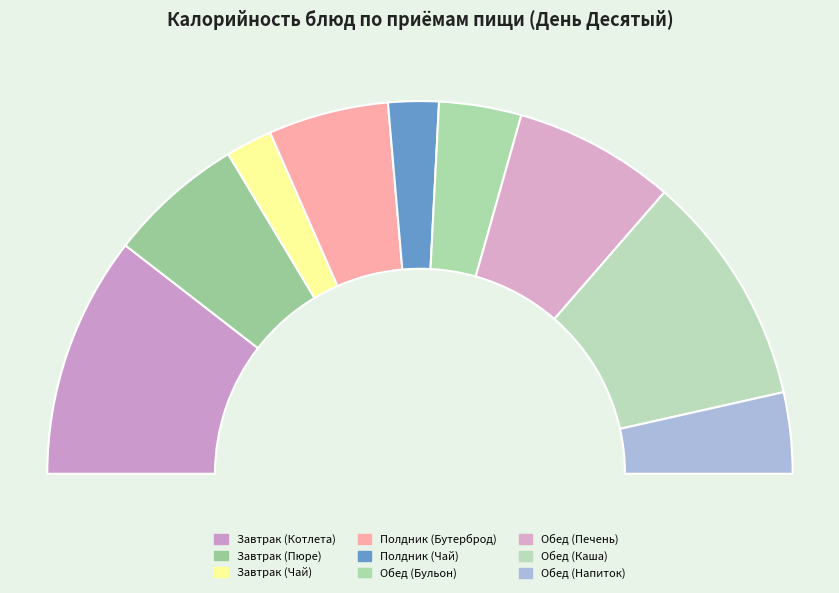

Does Завтрак (Чай) account for over 50% of the chart?

No